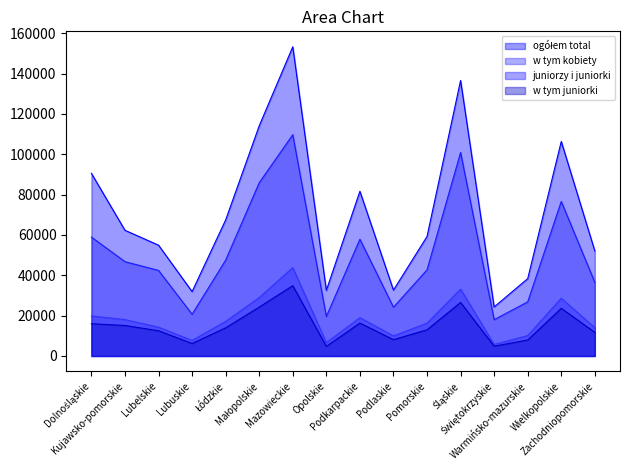

At Kujawsko-pomorskie, list the series in order from largest to smallest.

ogółem total, juniorzy i juniorki, w tym kobiety, w tym juniorki